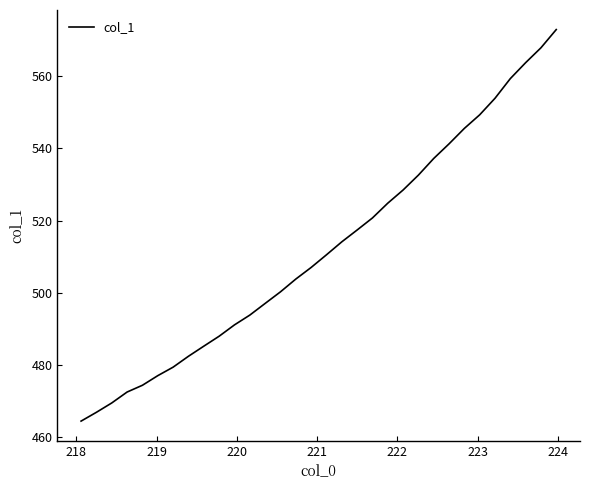

What is the average value?

512.3